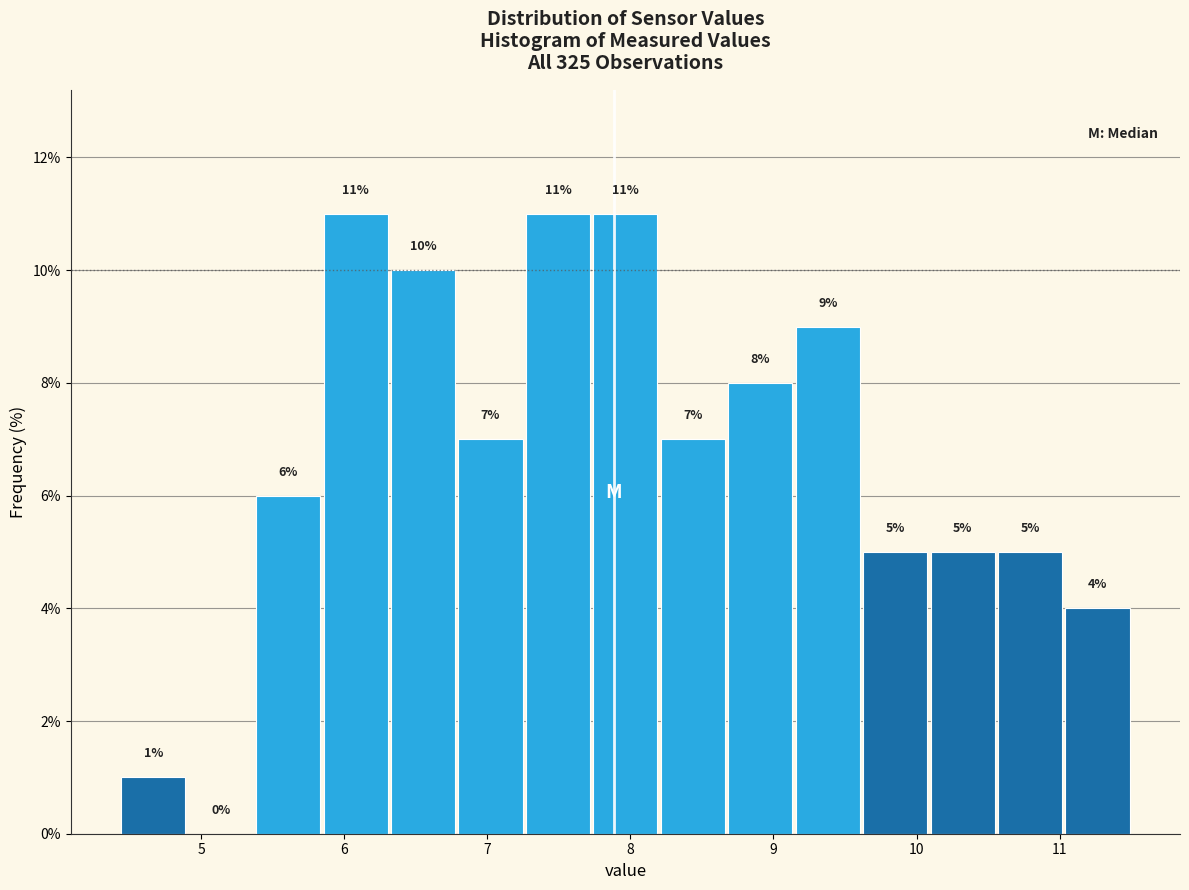

How tall is the bar that spans 4.4 to 4.9 on the x-axis? The bar edges are not printed on the chart, so give them approximately, as read against the axis.

1